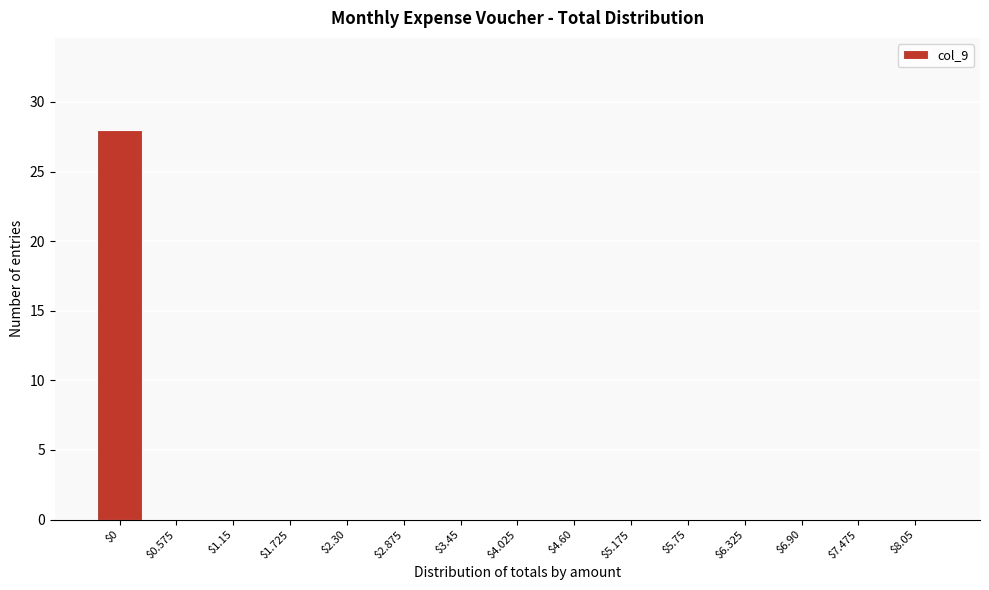

Is it true that the value at $5.75 is 0?

True